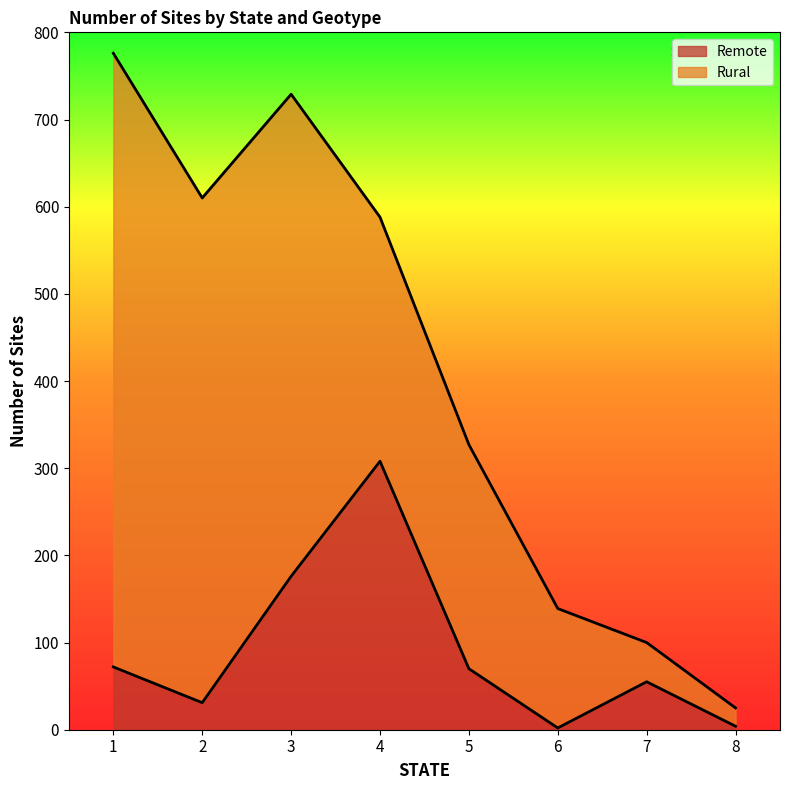

What is the maximum value for Remote?

308